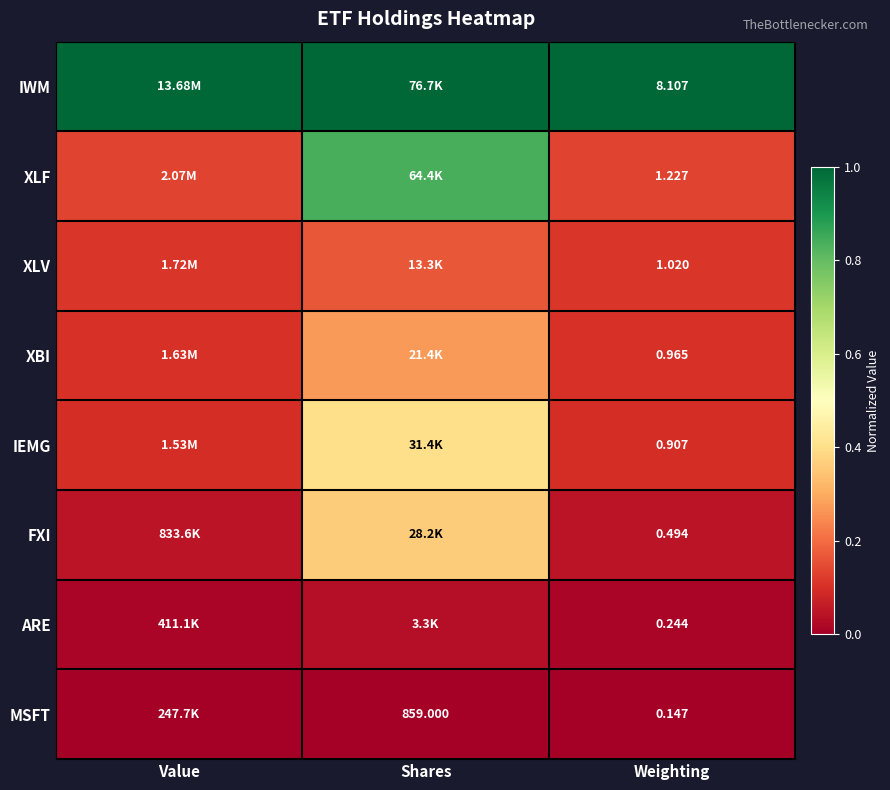

At how many categories does at least one series exceed 0?

3